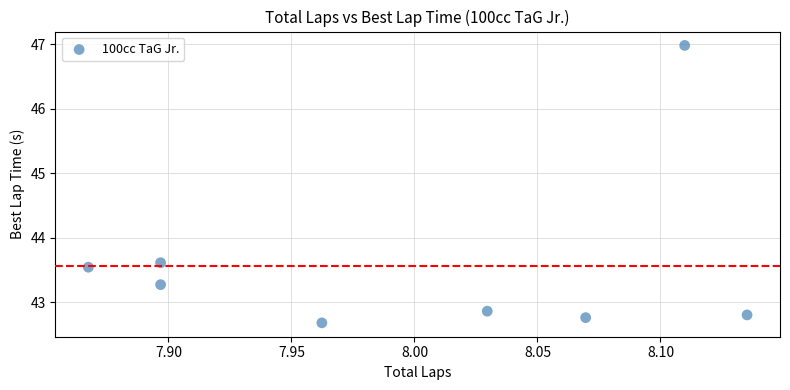

What is the range of Y values (max minus min)?

4.3